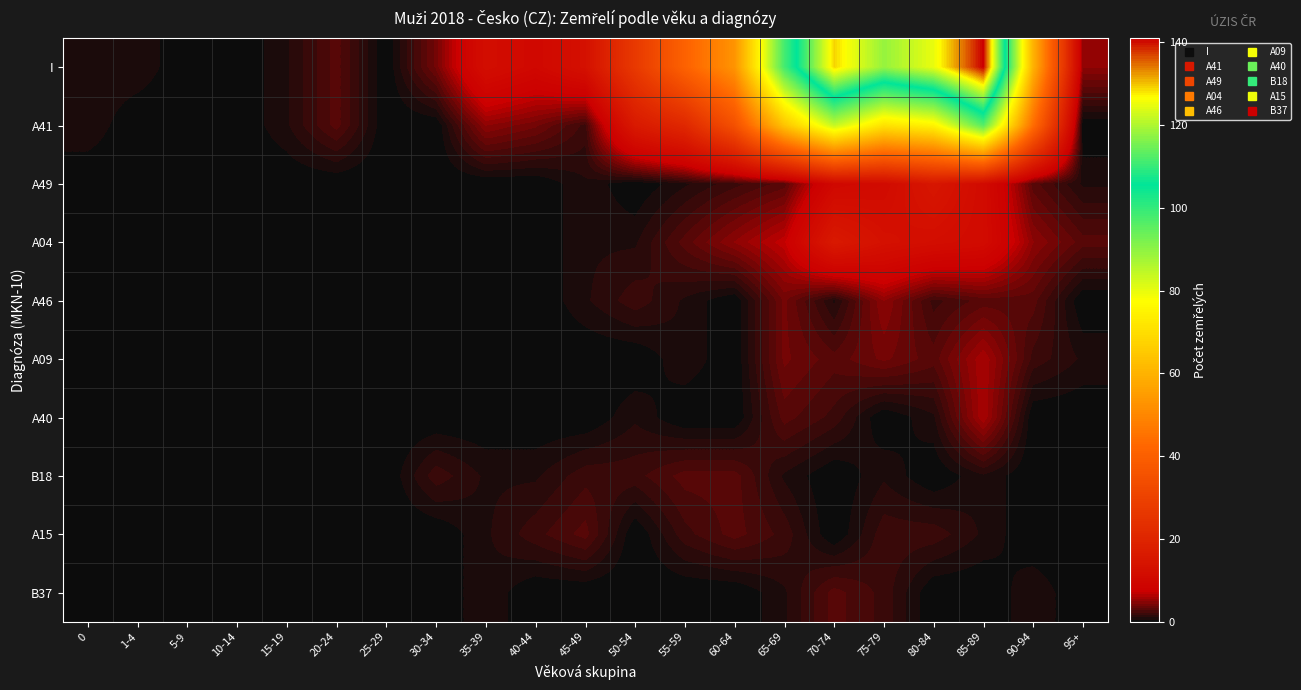

At how many categories does at least one series exceed 83?

5